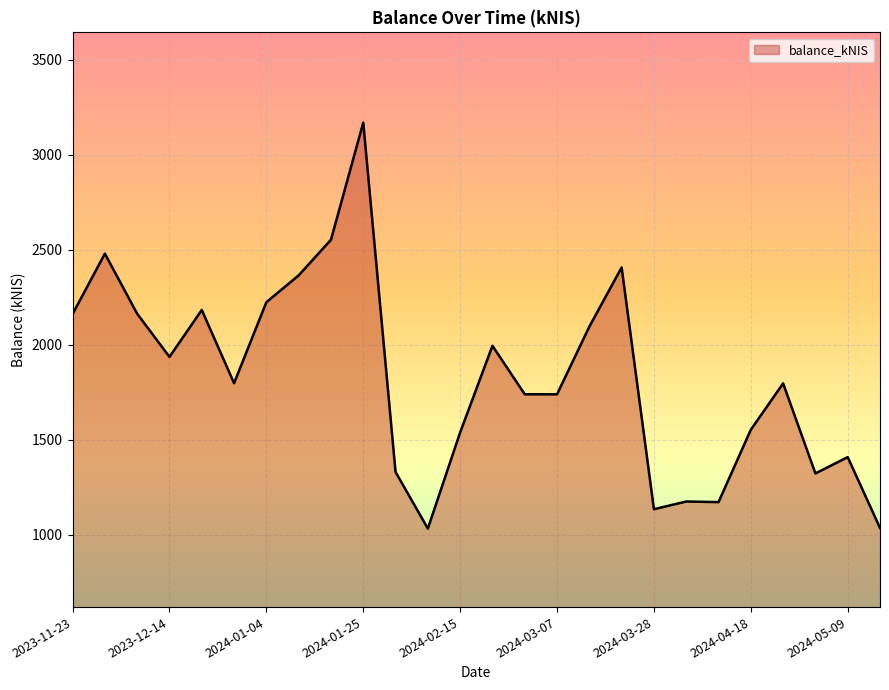

What is the minimum value shown in the chart?

1033.3